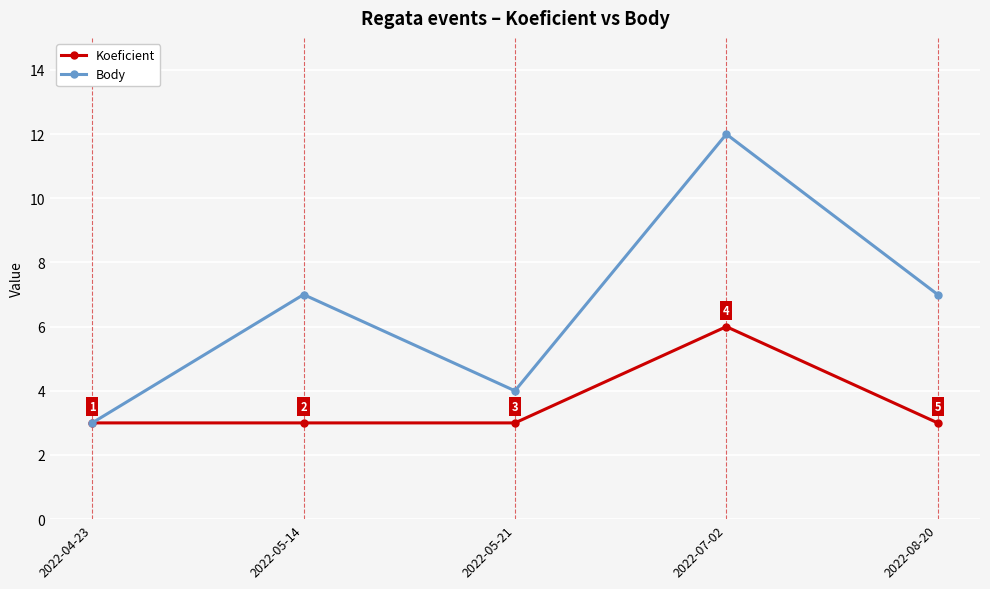

Is it true that Koeficient equals 10 at 2022-07-02?

False